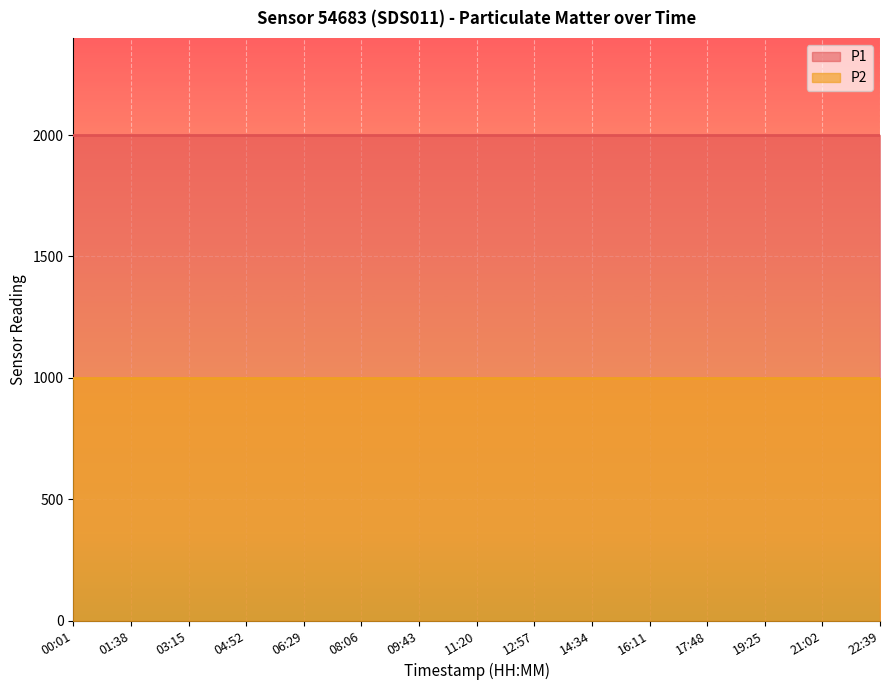

Reading left to right, list all the values displayed in this chart.

P1: 00:01=1999.9	01:38=1999.9	03:15=1999.9	04:52=1999.9	06:29=1999.9	08:06=1999.9	09:43=1999.9	11:20=1999.9	12:57=1999.9	14:34=1999.9	16:11=1999.9	17:48=1999.9	19:25=1999.9	21:02=1999.9	22:39=1999.9
P2: 00:01=999.9	01:38=999.9	03:15=999.9	04:52=999.9	06:29=999.9	08:06=999.9	09:43=999.9	11:20=999.9	12:57=999.9	14:34=999.9	16:11=999.9	17:48=999.9	19:25=999.9	21:02=999.9	22:39=999.9